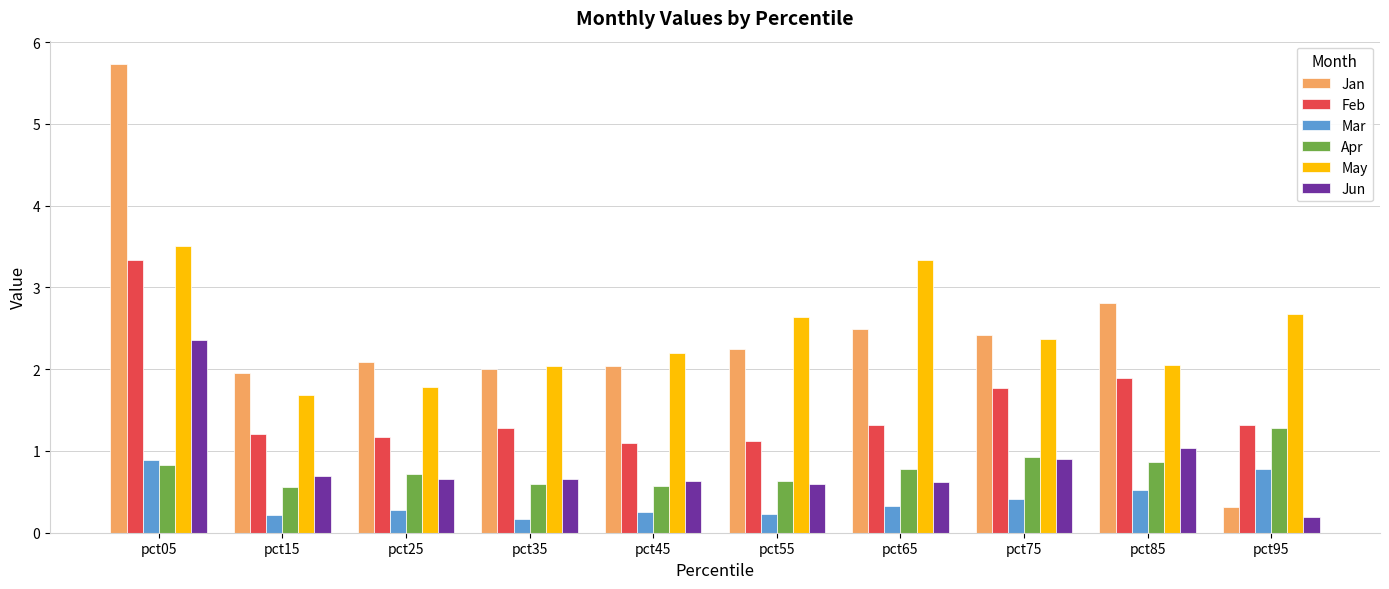

How many data points does each series have?

10